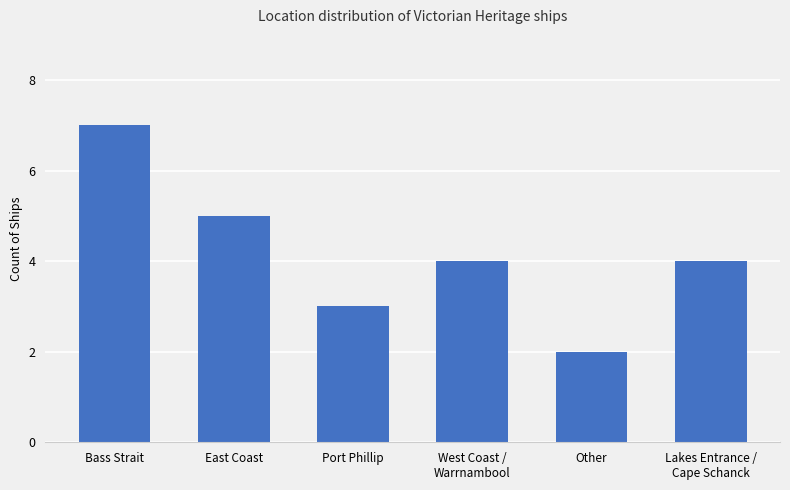

True or false: the data shows 3 at Other.

False